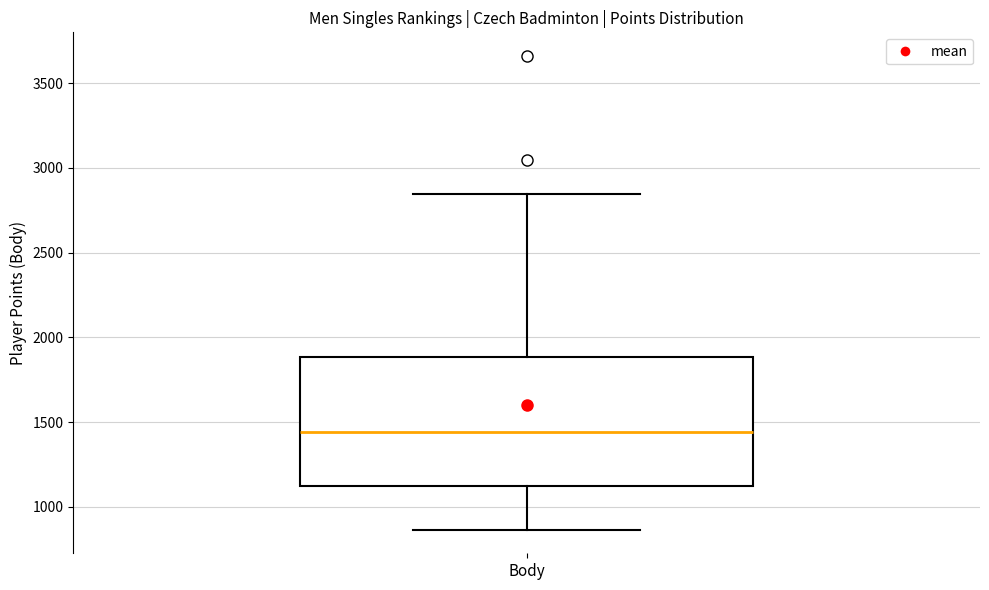

Read this box plot against the y-axis: the position of the median line, the range covered by the box, and the ends of both whiskers. The values are not printed on the chart, so give them approximately, as read against the axis.

median 1450, box 1100 to 1900, whiskers 850 to 2850